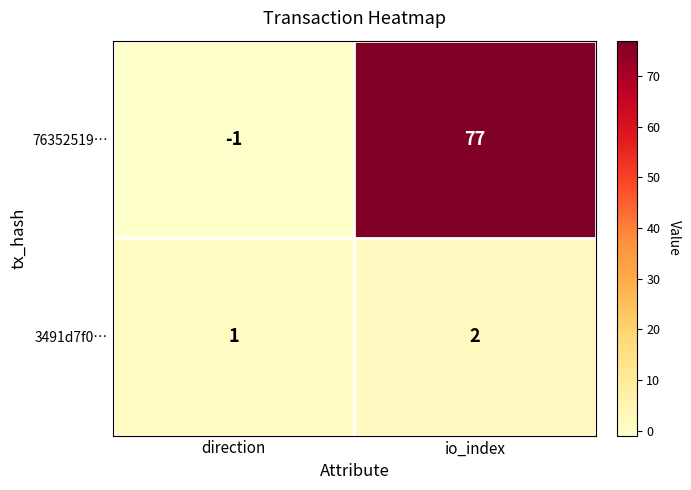

At which category is the sum across all series the highest?

io_index